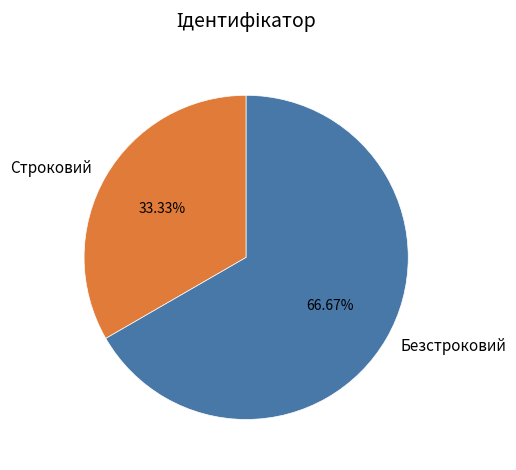

What percentage is the Строковий slice, to the nearest percent?

33%